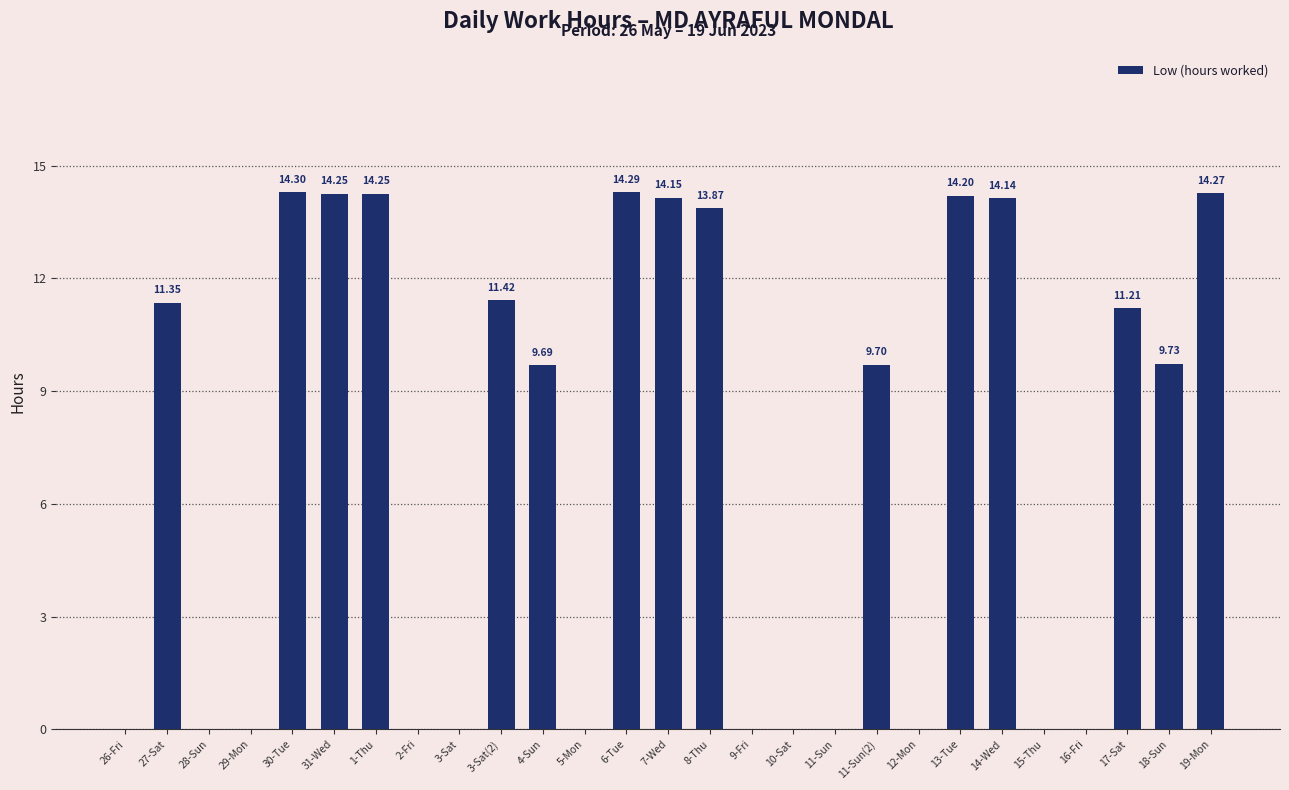

What is the change in value from 3-Sat to 13-Tue?

+14.2